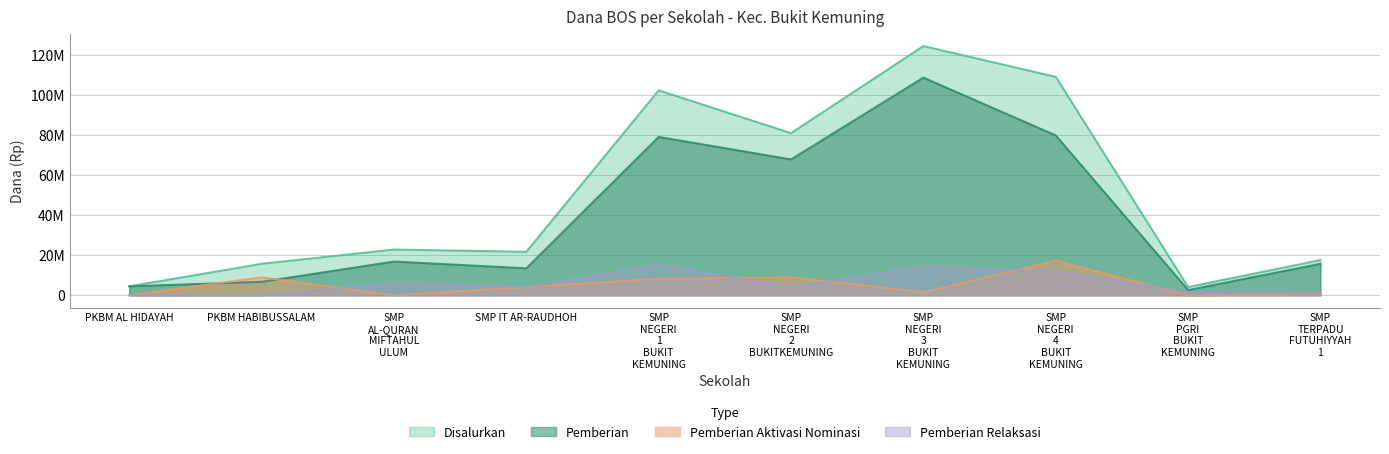

Rank the series by their maximum value, from highest to lowest.

Disalurkan, Pemberian, Pemberian Aktivasi Nominasi, Pemberian Relaksasi